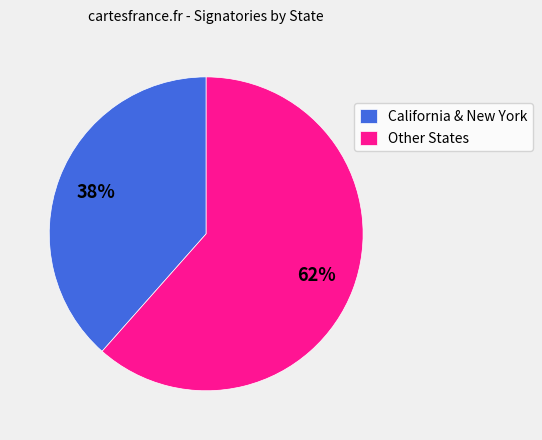

How many segments does this pie chart have?

2